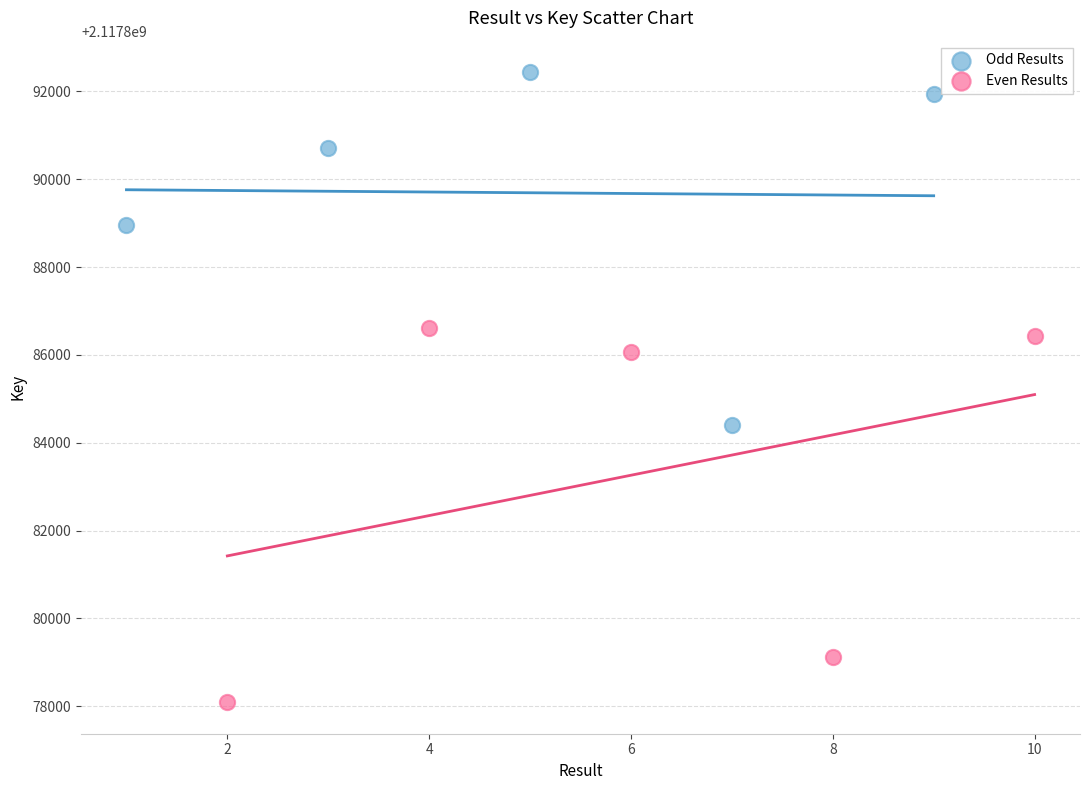

Which series has the widest spread of Y values?

Even Results